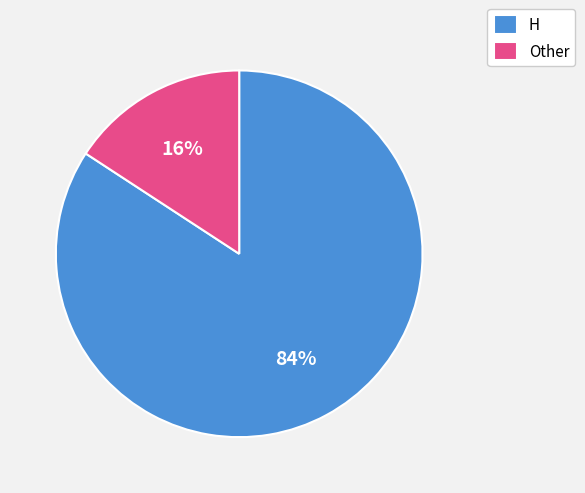

To the nearest percent, what is the difference between the H and Other slice percentages?

68%